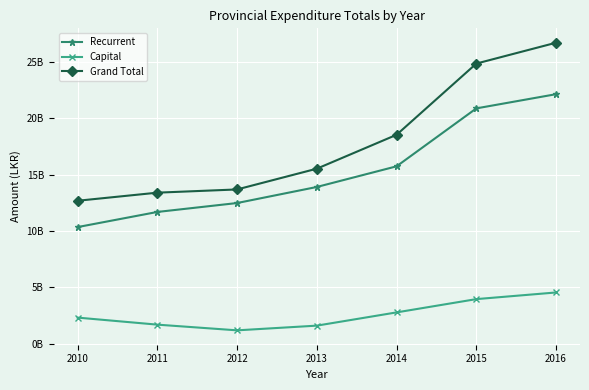

The value of Grand Total at 2010 is 18496232504. True or false?

False